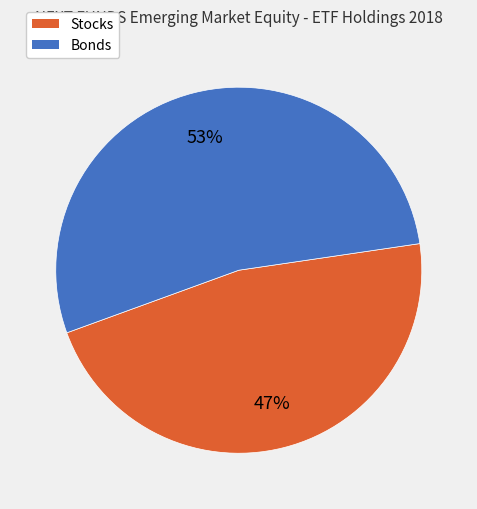

What is the ratio of the value at Stocks to the value at Bonds?

0.9